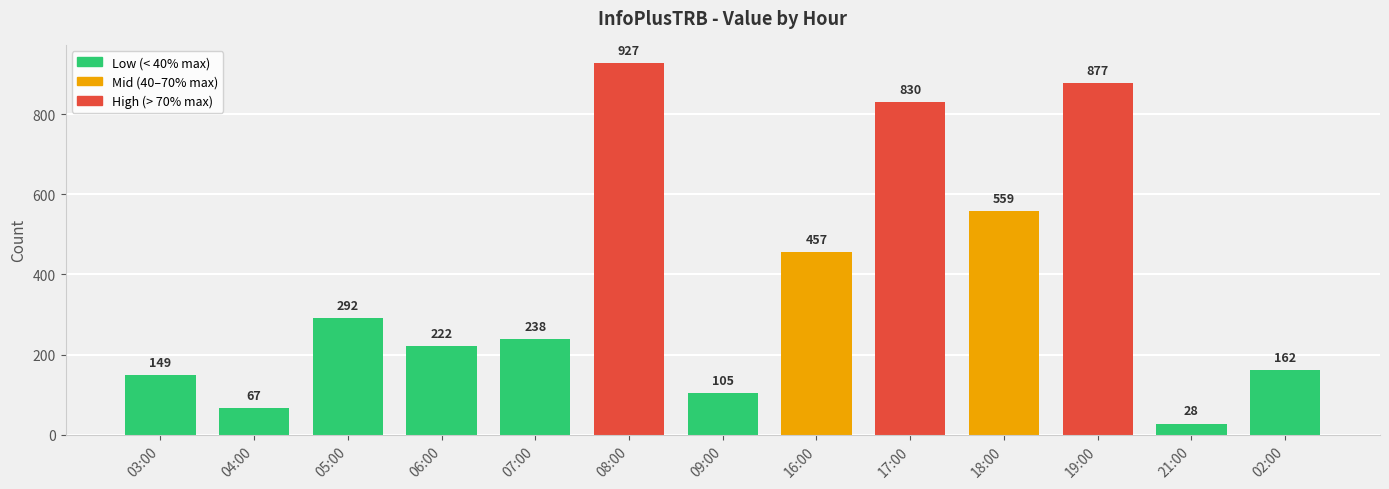

What is the difference between the maximum and second lowest values?

860